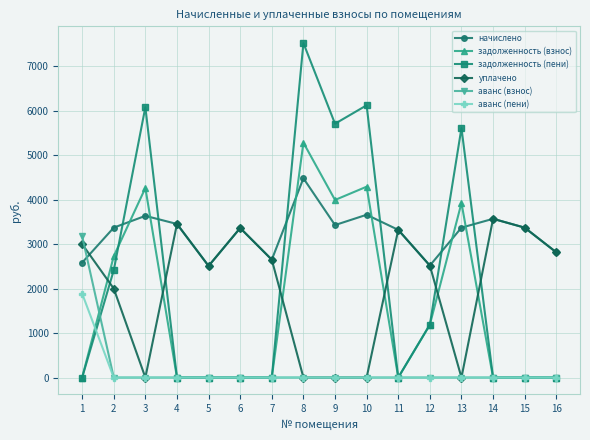

What is the total value across all series at 5?

5017.7